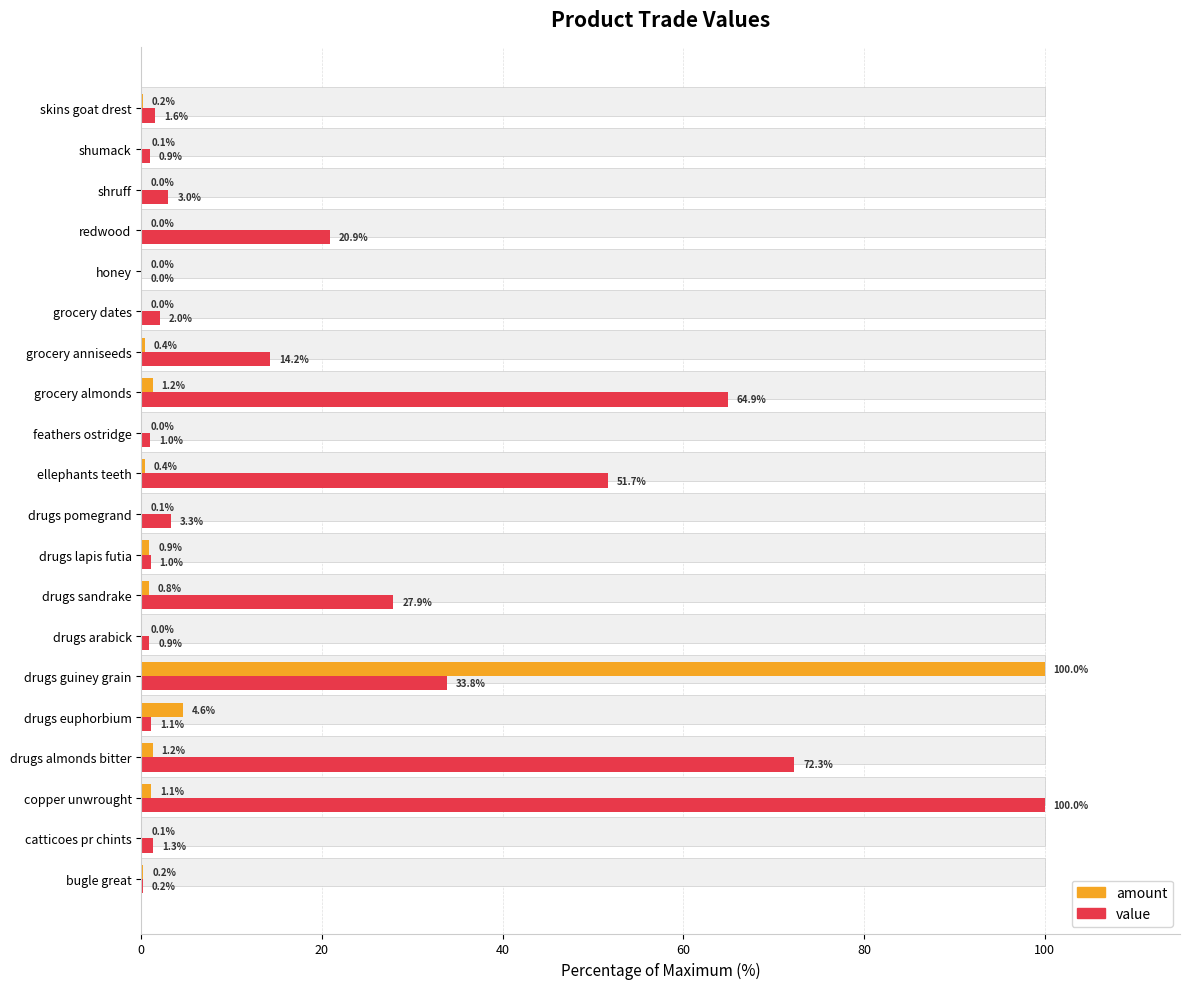

True or false: value has a value of 20.9 at redwood.

True